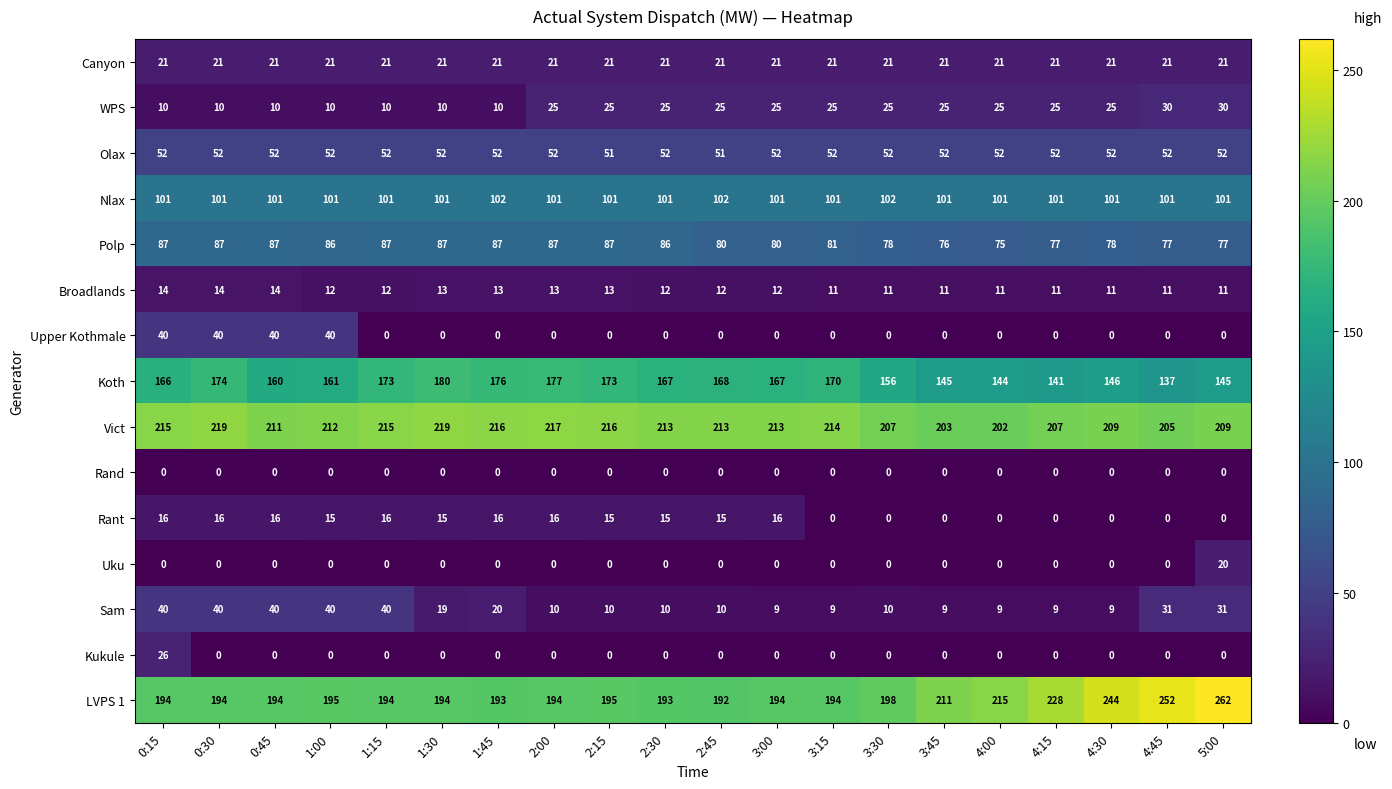

What is the maximum value shown in the chart?

262